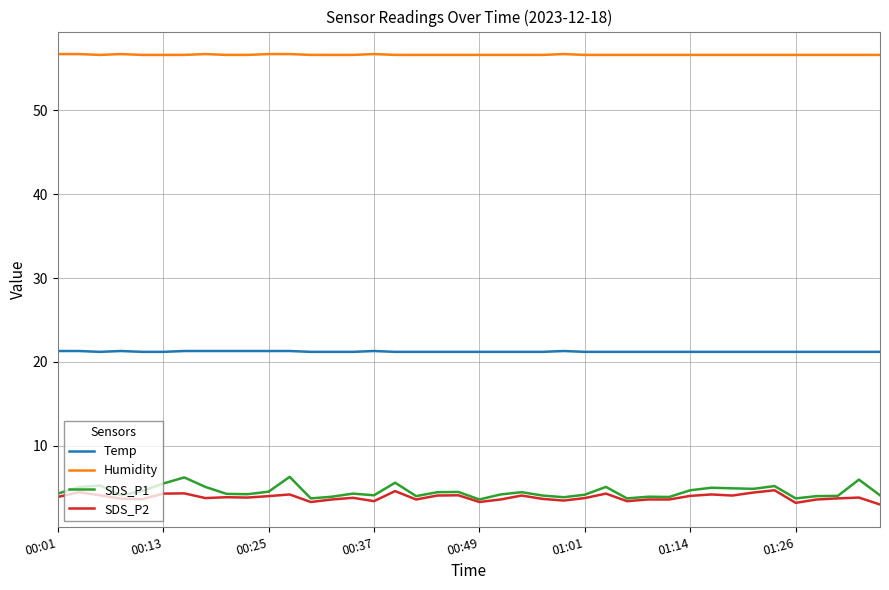

What is the difference between the maximum and second lowest values in the SDS_P2 series?

1.5